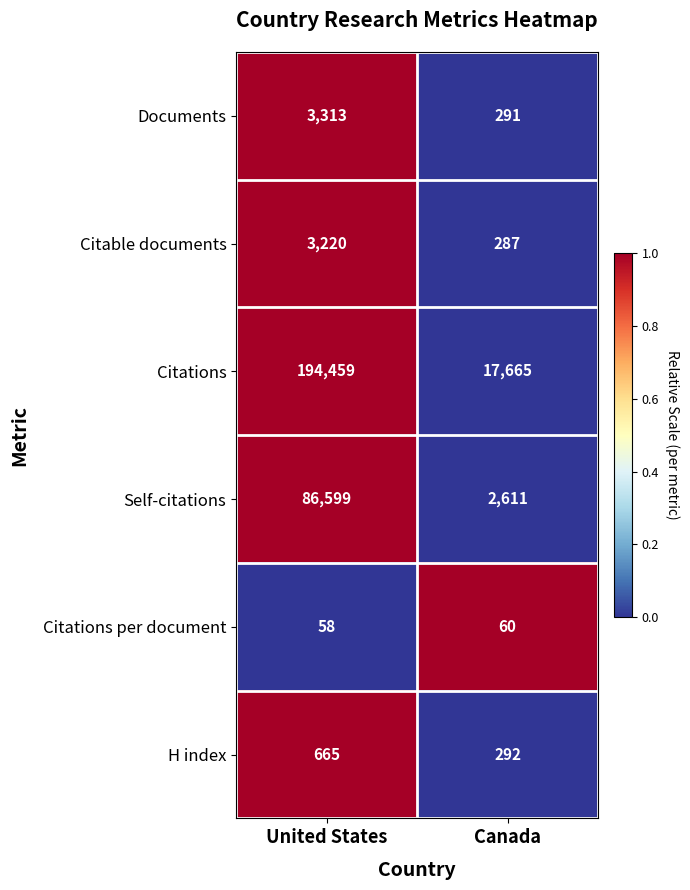

Reading left to right, what are all the values shown in this chart?

Documents: United States=3313	Canada=291
Citable documents: United States=3220	Canada=287
Citations: United States=194459	Canada=17665
Self-citations: United States=86599	Canada=2611
Citations per document: United States=58	Canada=60
H index: United States=665	Canada=292